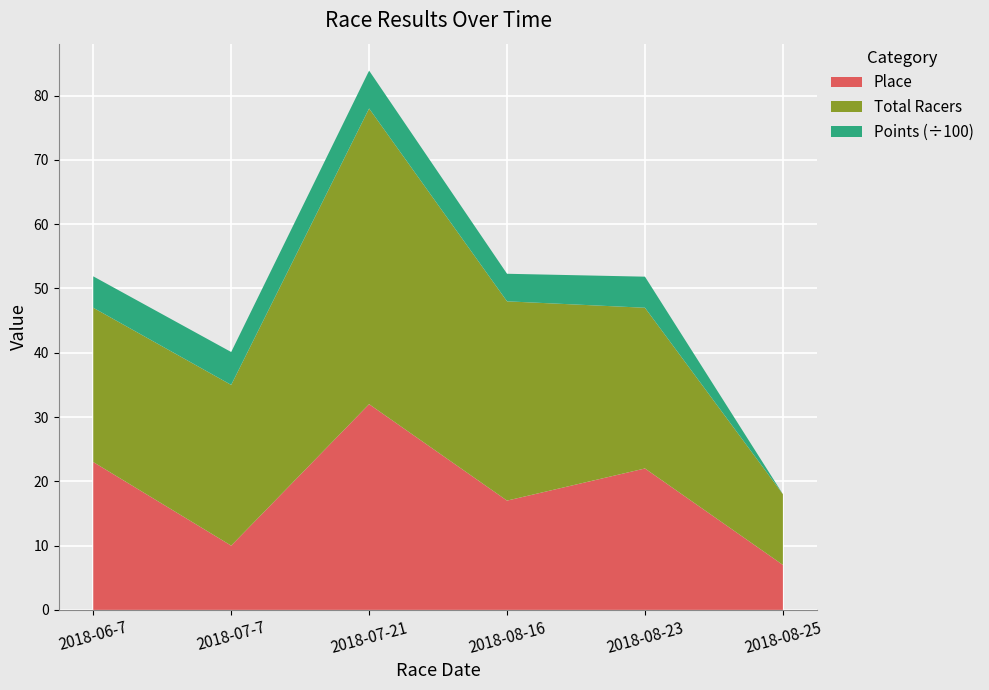

Reading left to right, what are all the values shown in this chart?

Place: 2018-06-7=23.0	2018-07-7=10.0	2018-07-21=32.0	2018-08-16=17.0	2018-08-23=22.0	2018-08-25=7.0
Total Racers: 2018-06-7=24.0	2018-07-7=25.0	2018-07-21=46.0	2018-08-16=31.0	2018-08-23=25.0	2018-08-25=11.0
Points: 2018-06-7=488.6	2018-07-7=511.4	2018-07-21=588.8	2018-08-16=428.7	2018-08-23=483.5	2018-08-25=0.0